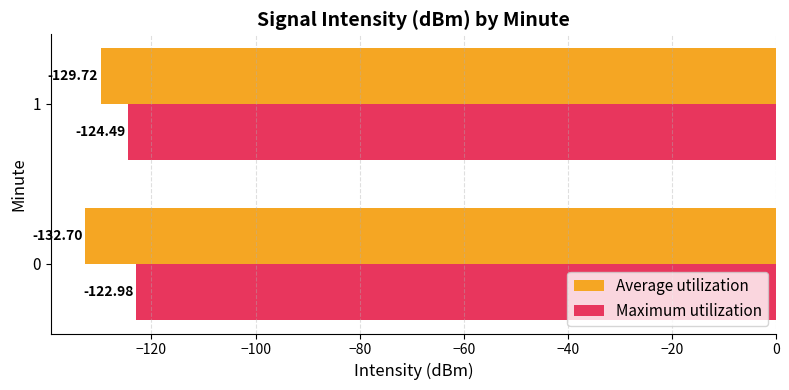

How many Average utilization values are between -132 and -129?

1